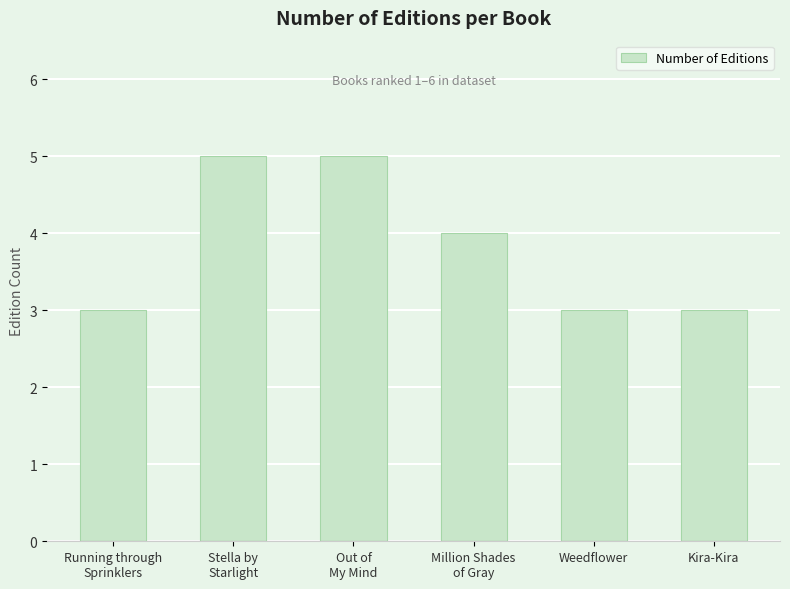

Is it true that the value at Kira-Kira is 1?

False